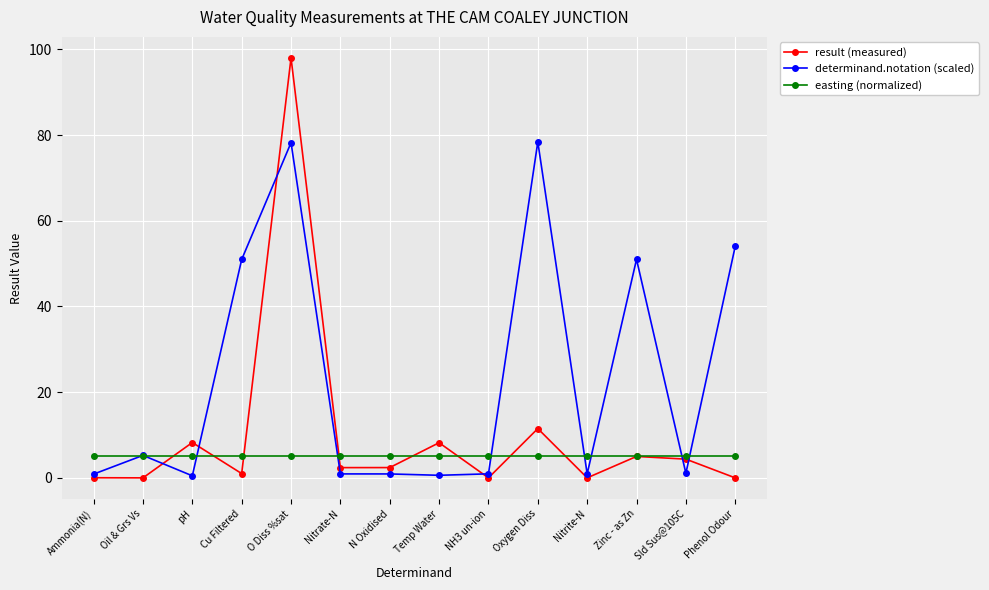

What position from the right is O Diss %sat?

10